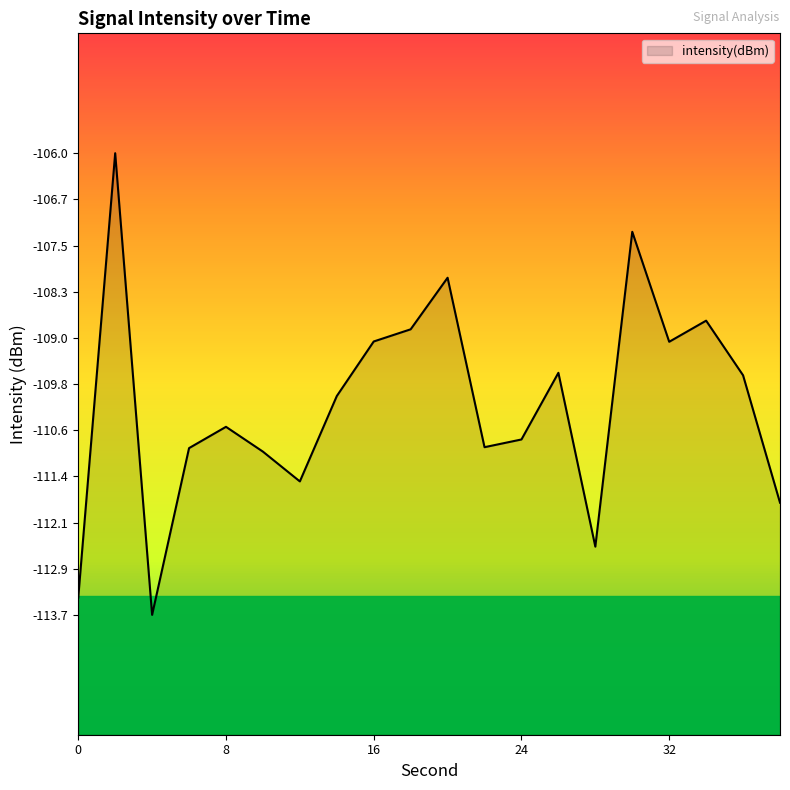

Reading left to right, what are all the values shown in this chart?

-113.4	-106.0	-113.7	-110.9	-110.5	-110.9	-111.4	-110.0	-109.1	-108.9	-108.0	-110.9	-110.7	-109.6	-112.5	-107.3	-109.1	-108.8	-109.7	-111.8